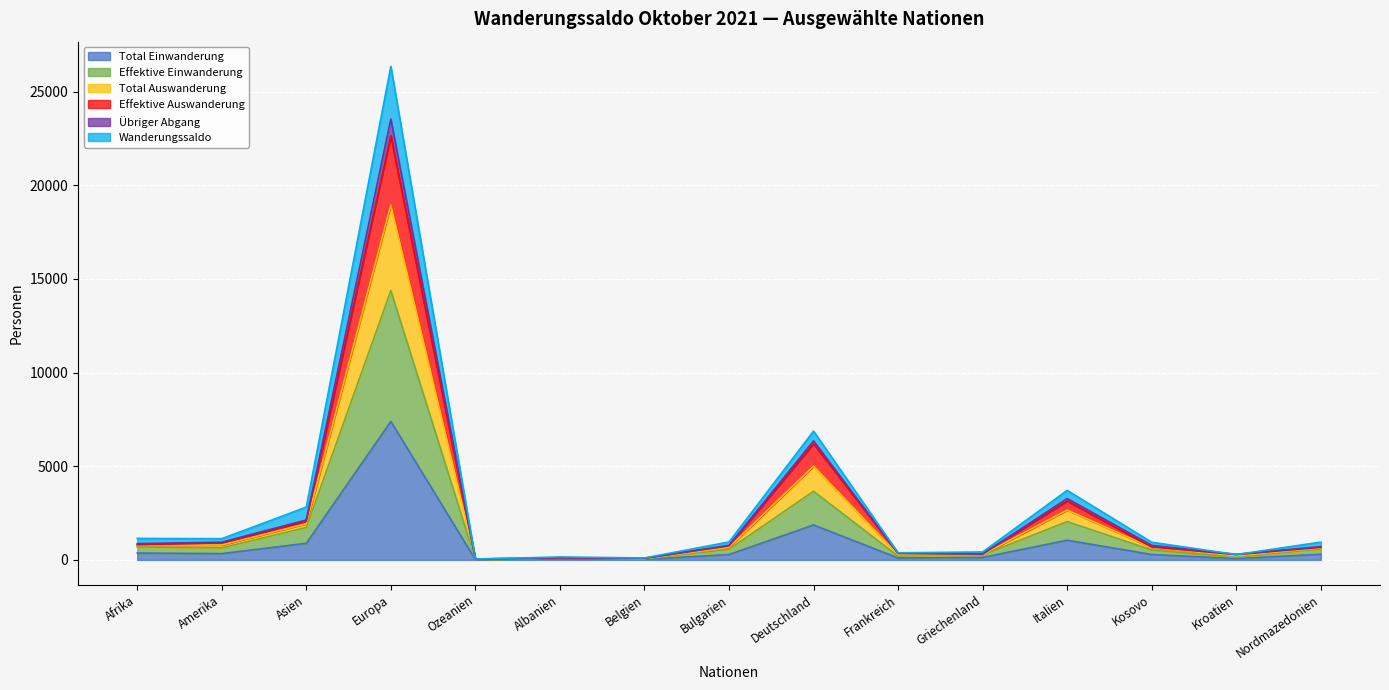

What is the difference between the Effektive Einwanderung values at Nordmazedonien and Belgien?

526